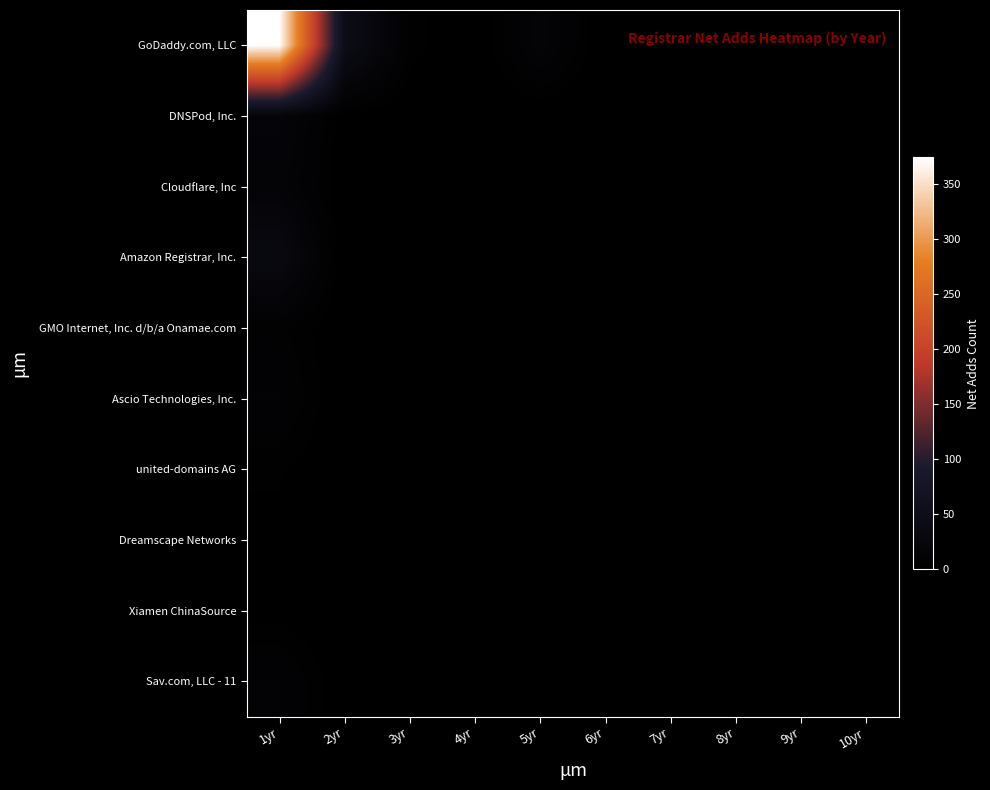

What is the greatest value displayed?

374